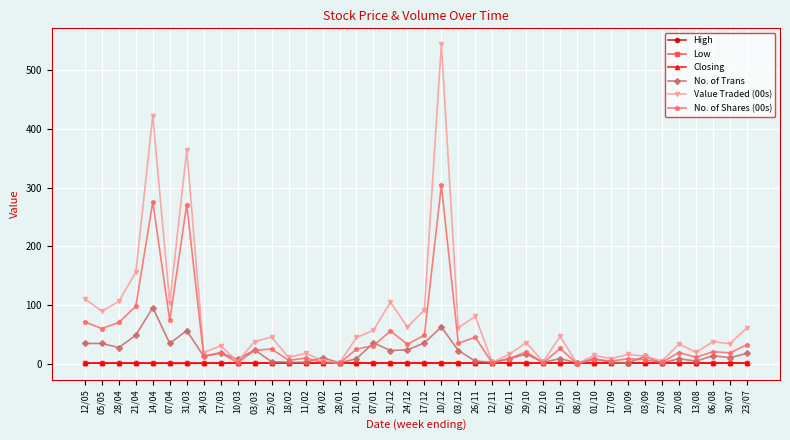

What is the label of the 35th point from the right?

07/04